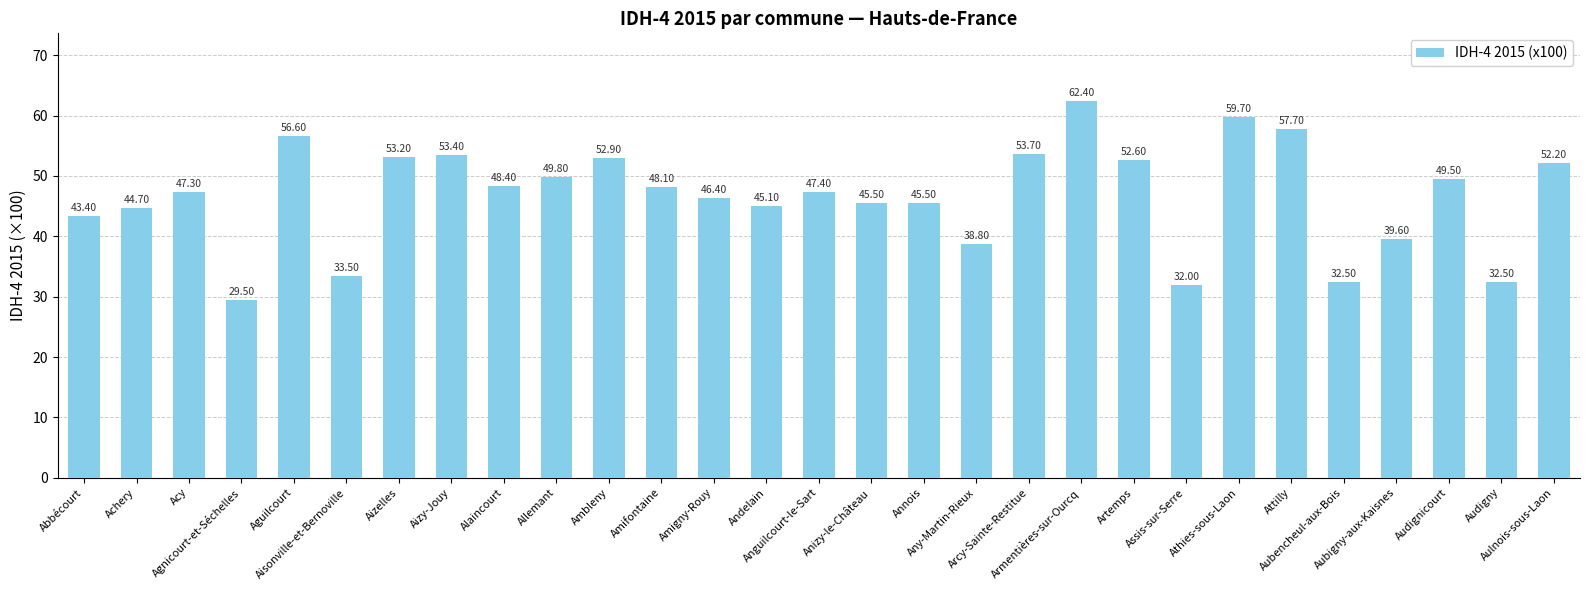

Count the number of categories in the chart.

29